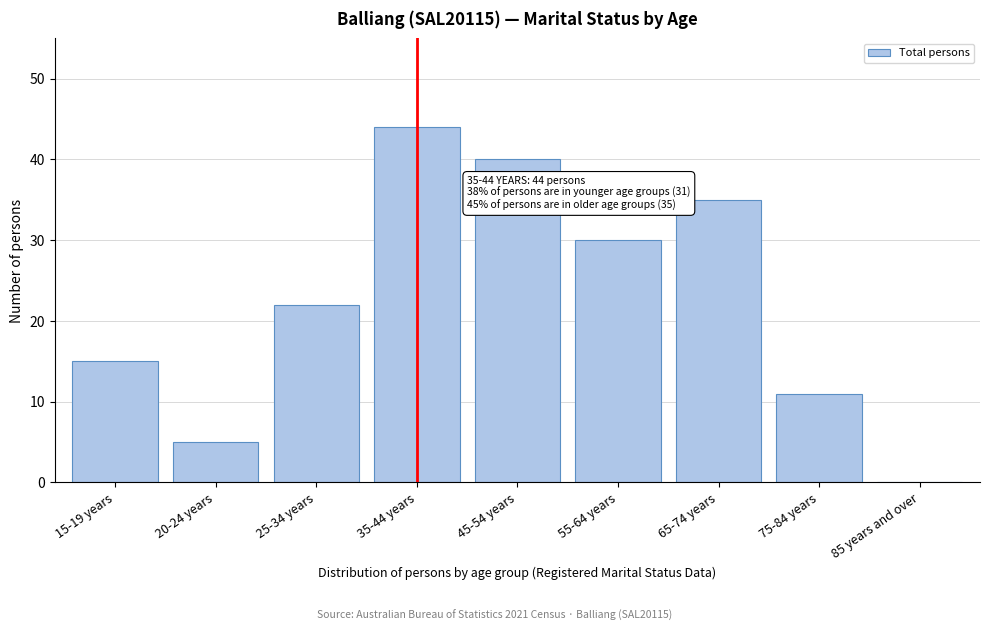

Reading left to right, transcribe all the data shown in this chart.

15-19 years=15	20-24 years=5	25-34 years=22	35-44 years=44	45-54 years=40	55-64 years=30	65-74 years=35	75-84 years=11	85 years and over=0